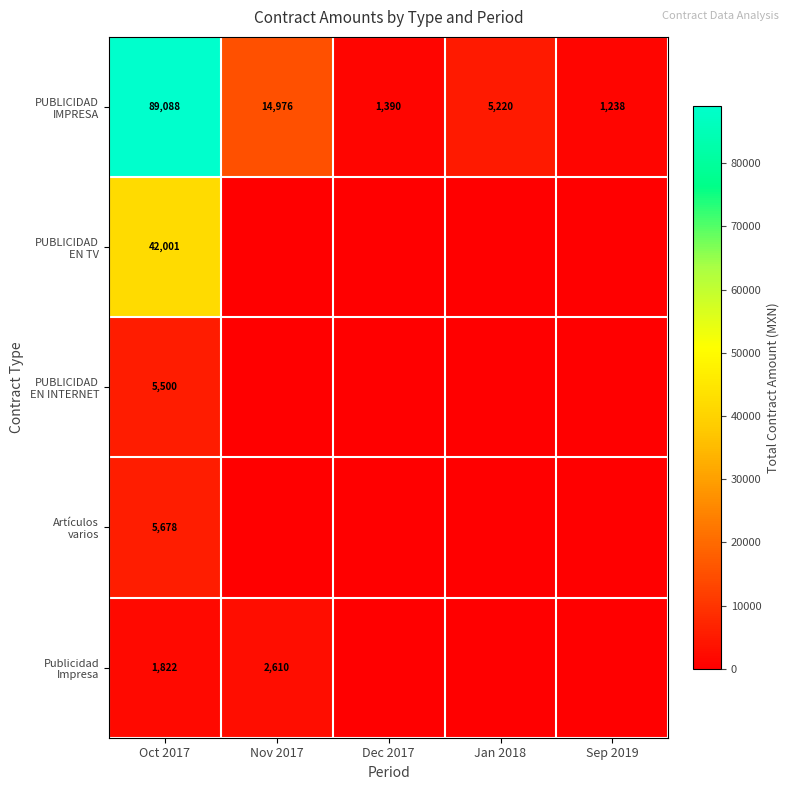

Which category has the highest value across all series?

Oct 2017